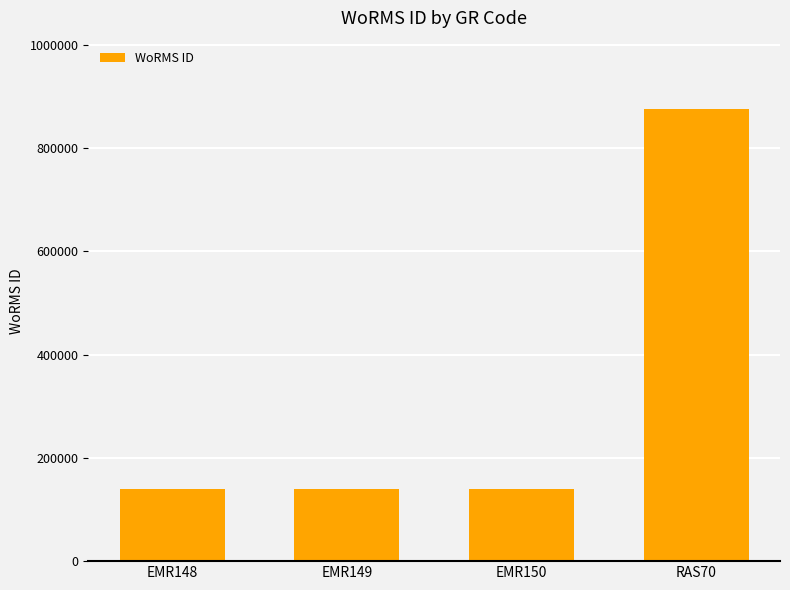

How many distinct data groups are displayed?

1